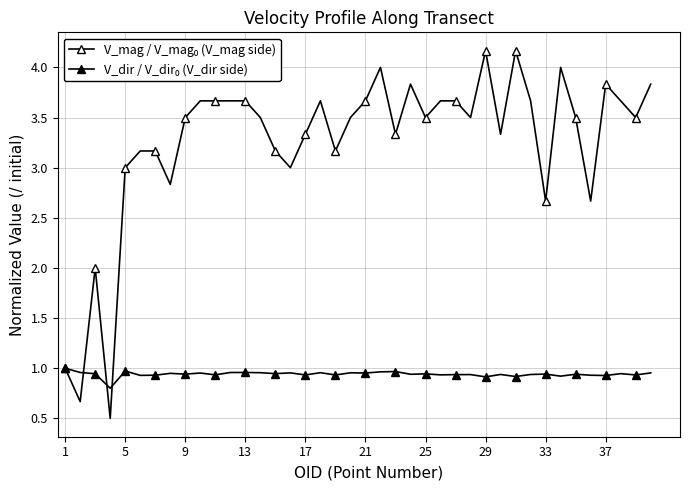

Reading left to right, what are all the values shown in this chart?

V_mag / V_mag₀ (V_mag side): 1.0	0.7	2.0	0.5	3.0	3.2	3.2	2.8	3.5	3.7	3.7	3.7	3.7	3.5	3.2	3.0	3.3	3.7	3.2	3.5	3.7	4.0	3.3	3.8	3.5	3.7	3.7	3.5	4.2	3.3	4.2	3.7	2.7	4.0	3.5	2.7	3.8	3.7	3.5	3.8
V_dir / V_dir₀ (V_dir side): 1.0	1.0	0.9	0.8	1.0	0.9	0.9	0.9	0.9	1.0	0.9	1.0	1.0	1.0	0.9	1.0	0.9	1.0	0.9	1.0	1.0	1.0	1.0	0.9	0.9	0.9	0.9	0.9	0.9	0.9	0.9	0.9	0.9	0.9	0.9	0.9	0.9	0.9	0.9	1.0